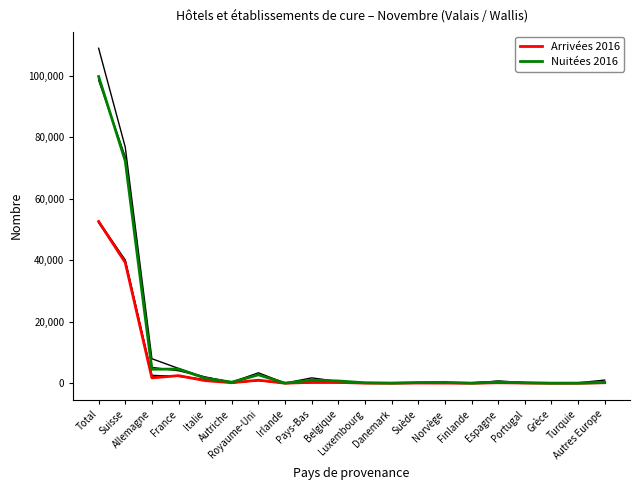

How many lines are shown in the chart?

6